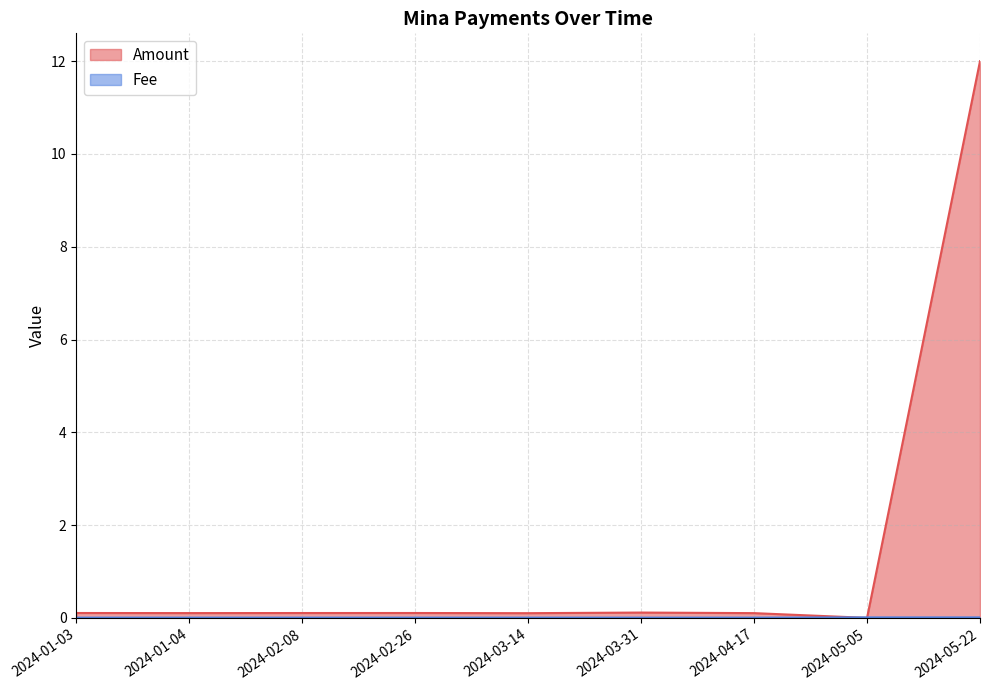

List the series in order of their peak value, lowest first.

Fee, Amount